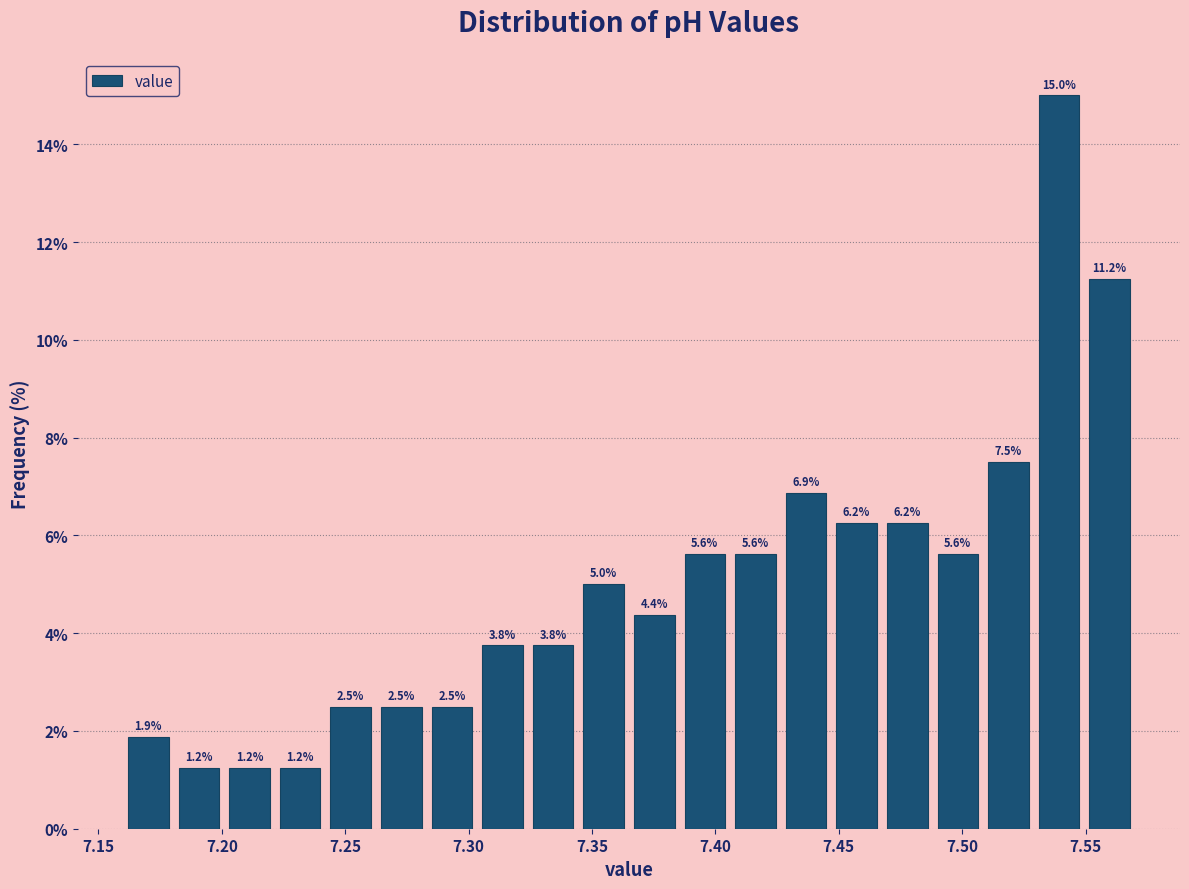

Reading left to right, transcribe this chart: for each bar, give the range it covers on the x-axis and its height. The bar edges are not printed on the chart, so give them approximately, as read against the axis.

7.160 to 7.180: 1.9
7.180 to 7.200: 1.2
7.200 to 7.220: 1.2
7.220 to 7.240: 1.2
7.240 to 7.265: 2.5
7.265 to 7.285: 2.5
7.285 to 7.305: 2.5
7.305 to 7.325: 3.8
7.325 to 7.345: 3.8
7.345 to 7.365: 5.0
7.365 to 7.385: 4.4
7.385 to 7.405: 5.6
7.405 to 7.425: 5.6
7.425 to 7.445: 6.9
7.445 to 7.470: 6.2
7.470 to 7.490: 6.2
7.490 to 7.510: 5.6
7.510 to 7.530: 7.5
7.530 to 7.550: 15.0
7.550 to 7.570: 11.2